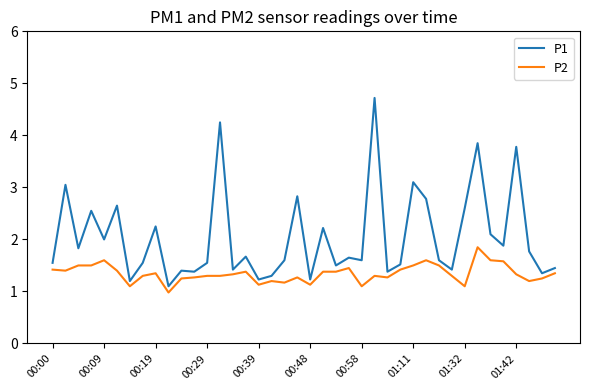

Which series has the largest range (max minus min)?

P1